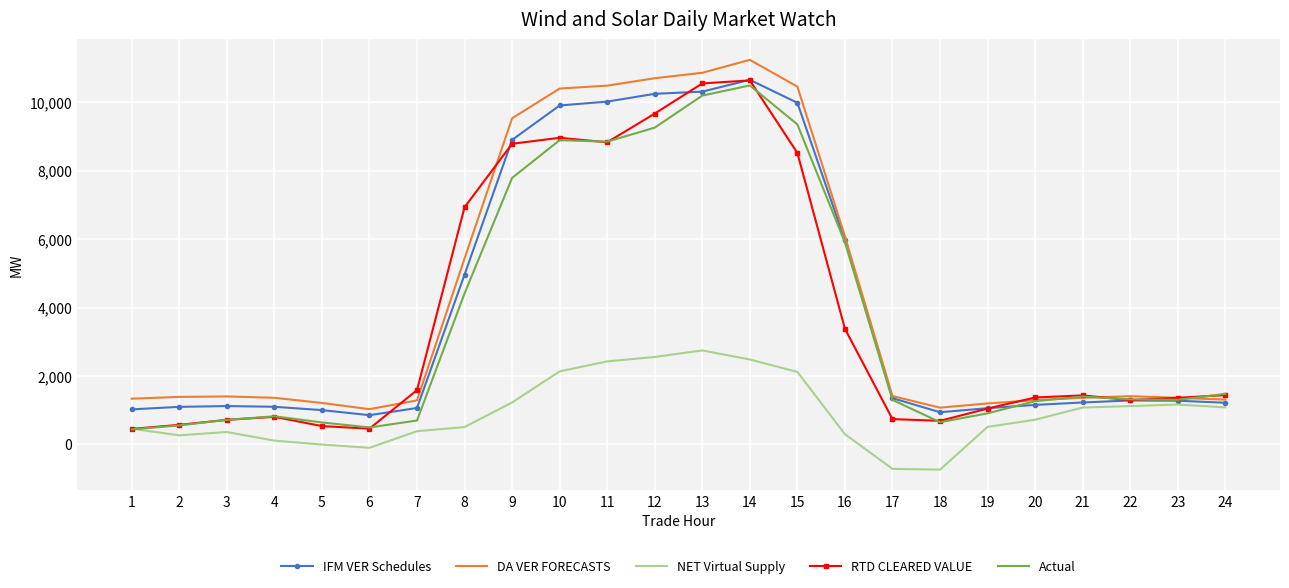

What are all the series names shown in the legend?

IFM VER Schedules, DA VER FORECASTS, NET Virtual Supply, RTD CLEARED VALUE, Actual